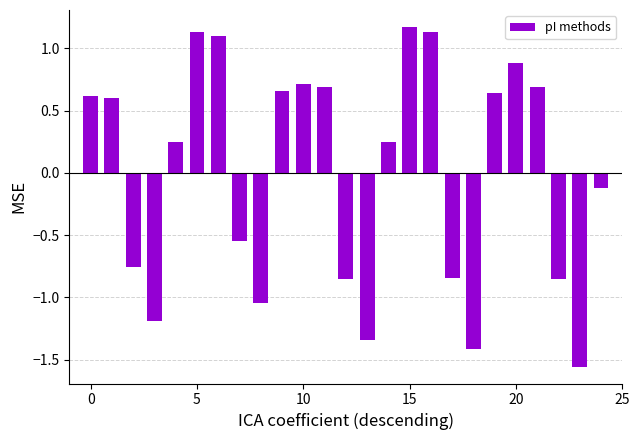

What is the difference between the maximum and minimum values?

2.7